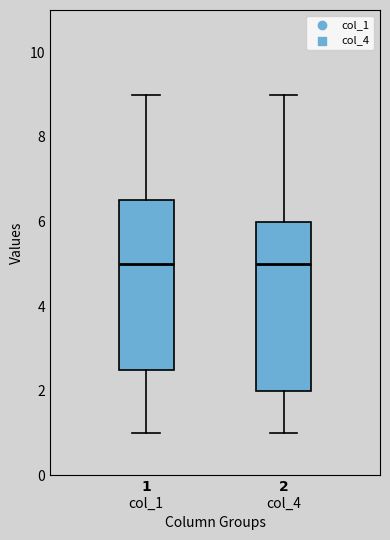

Where does the lower whisker of the box for $\bf{1}$ col_1 end on the y-axis? The values are not printed on the chart, so give them approximately, as read against the axis.

1.0